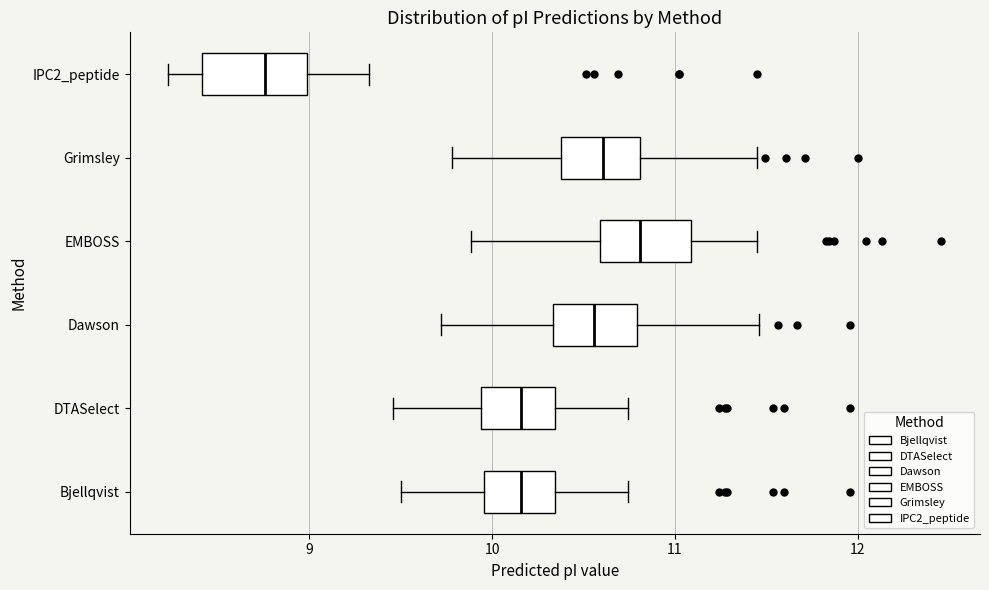

Reading bottom to top, transcribe this box plot: for each box, give where its median line is, the range the box spans, and where its two whiskers end, as read against the x-axis. The values are not printed on the chart, so give them approximately, as read against the axis.

Bjellqvist: median 10.2, box 10.0 to 10.3, whiskers 9.5 to 10.7
DTASelect: median 10.2, box 9.9 to 10.3, whiskers 9.5 to 10.7
Dawson: median 10.6, box 10.3 to 10.8, whiskers 9.7 to 11.5
EMBOSS: median 10.8, box 10.6 to 11.1, whiskers 9.9 to 11.4
Grimsley: median 10.6, box 10.4 to 10.8, whiskers 9.8 to 11.4
IPC2_peptide: median 8.8, box 8.4 to 9.0, whiskers 8.2 to 9.3